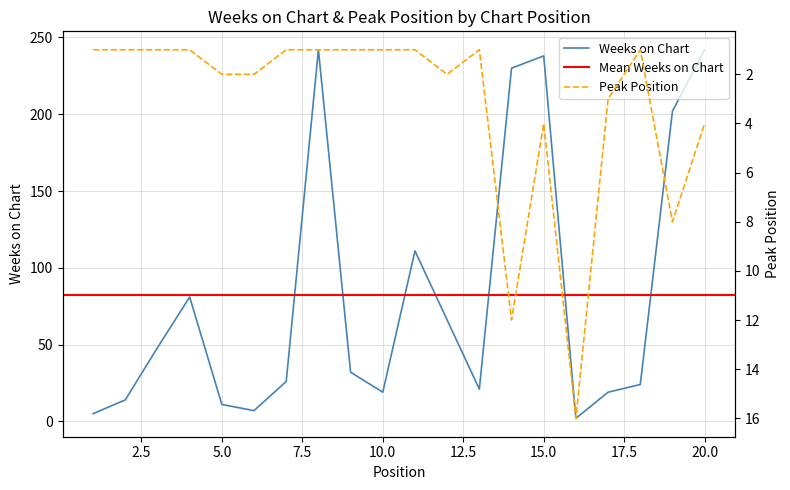

At which label is Peak Position closest to 8?

19